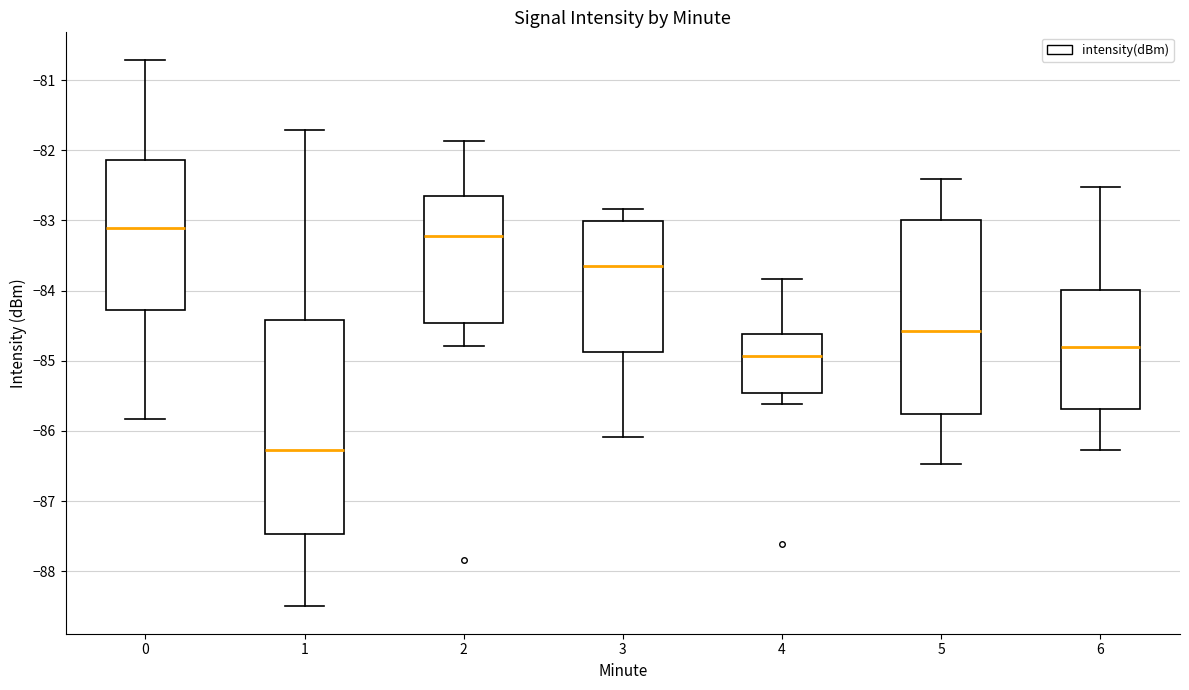

Where is the upper edge of the box at x = 6 on the y-axis? The values are not printed on the chart, so give them approximately, as read against the axis.

-84.0